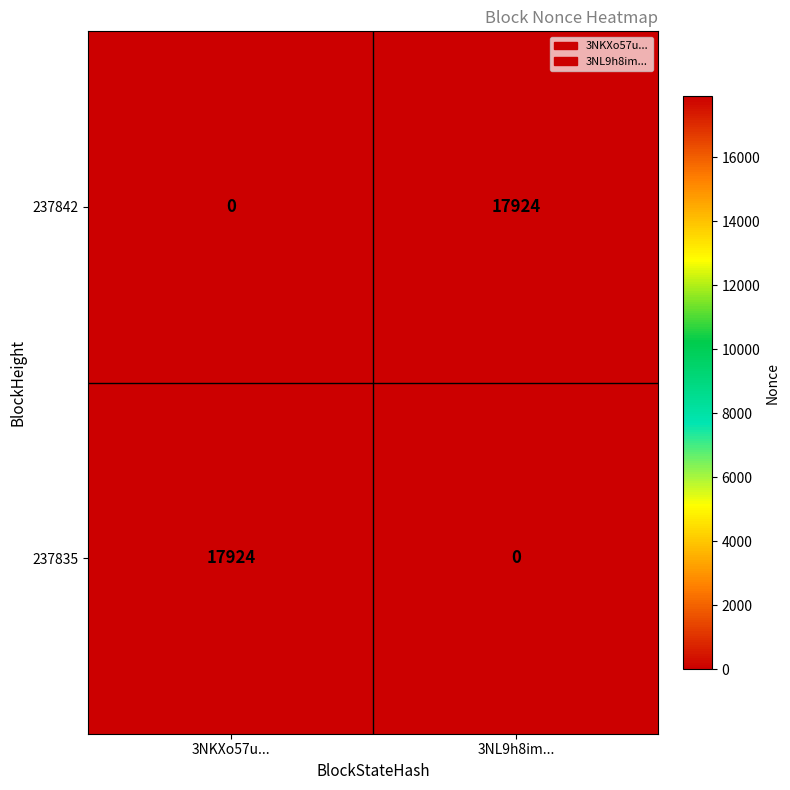

Is it true that 237835 equals 25376 at 3NKXo57u...?

False